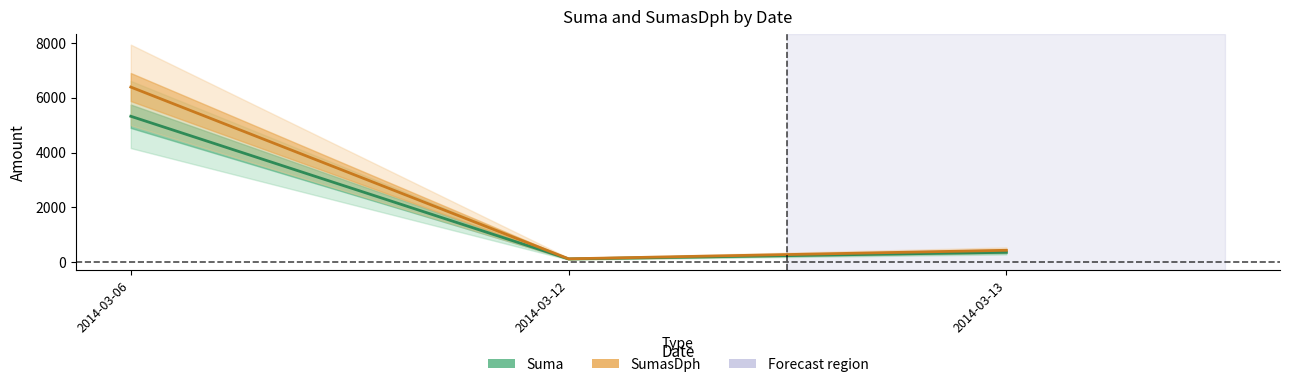

What is the value of the Suma point at the 1st from the left?

5323.3